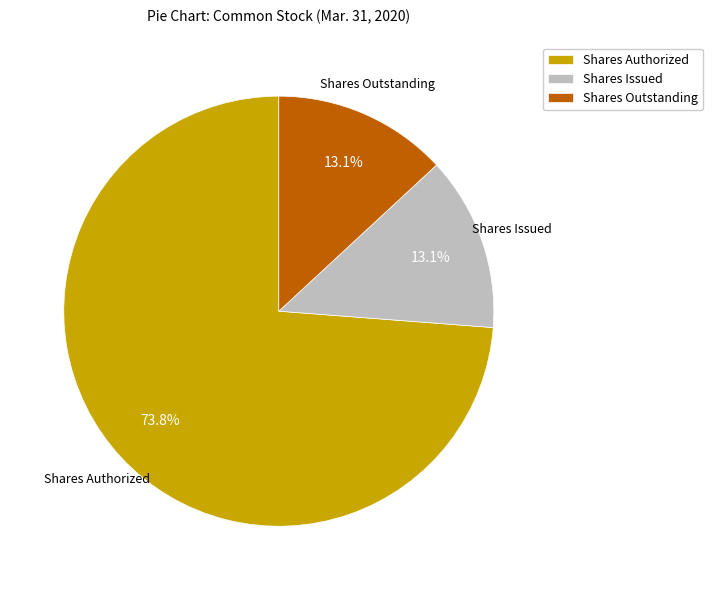

Is there any slice that represents more than half of the pie?

Yes